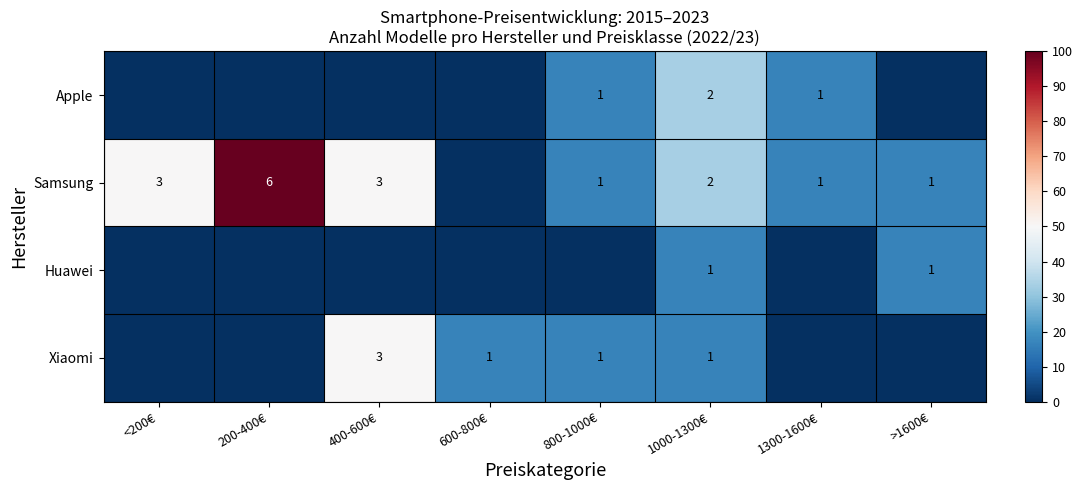

At which category is the sum across all series the highest?

200-400€